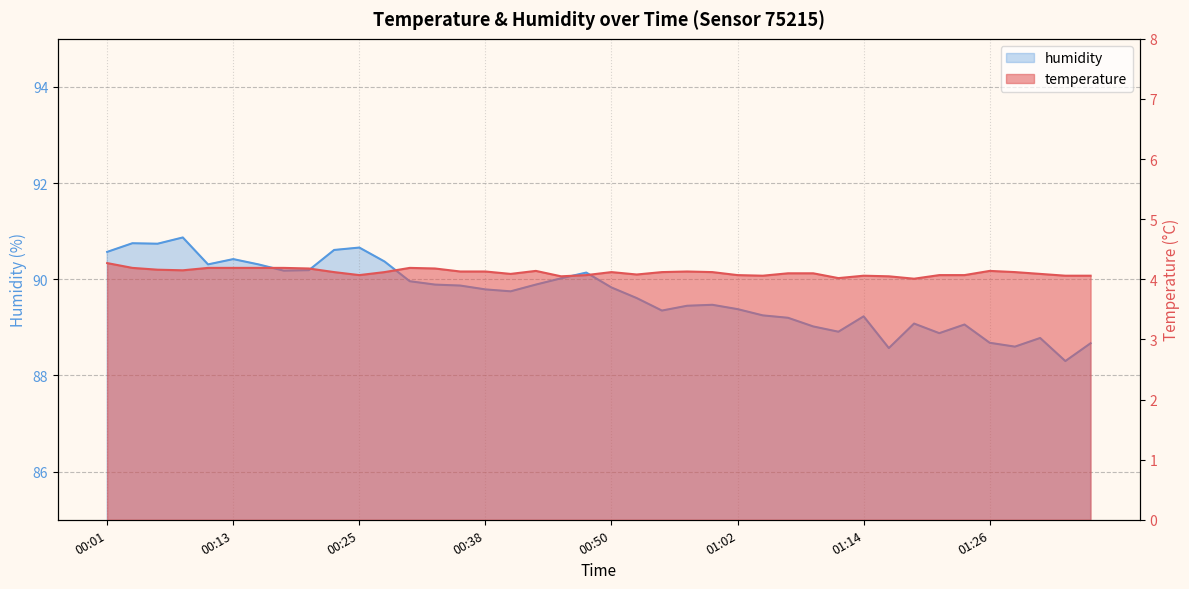

What is the label of the 34th point from the left?

01:21